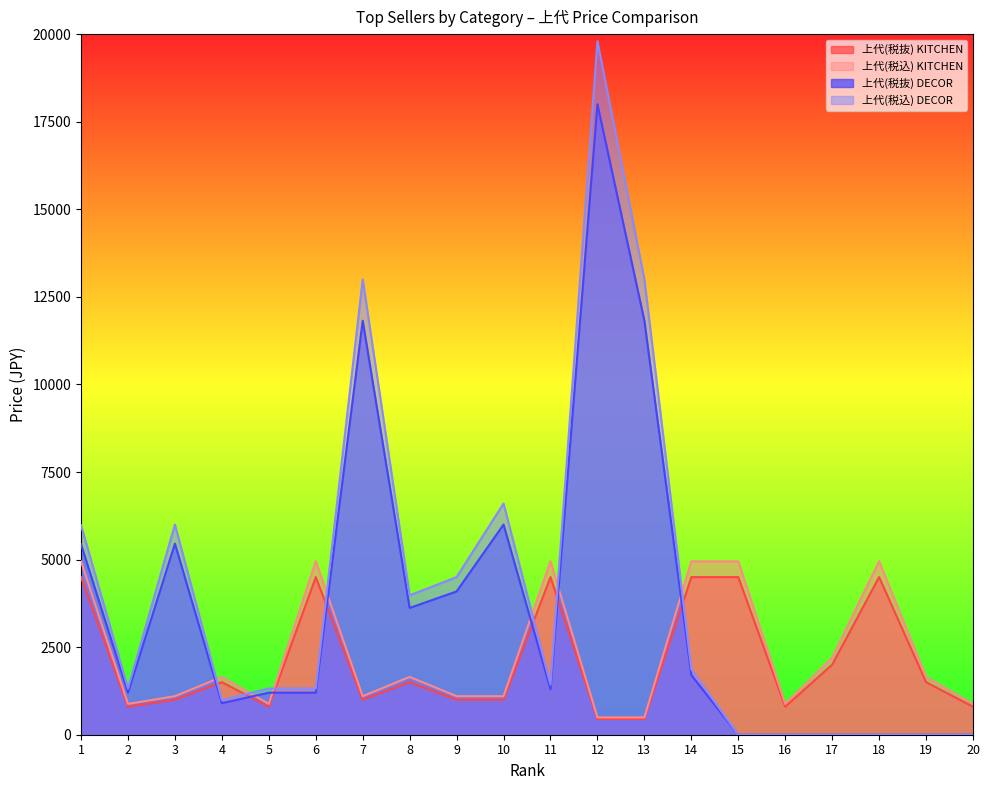

How many lines are shown in the chart?

4